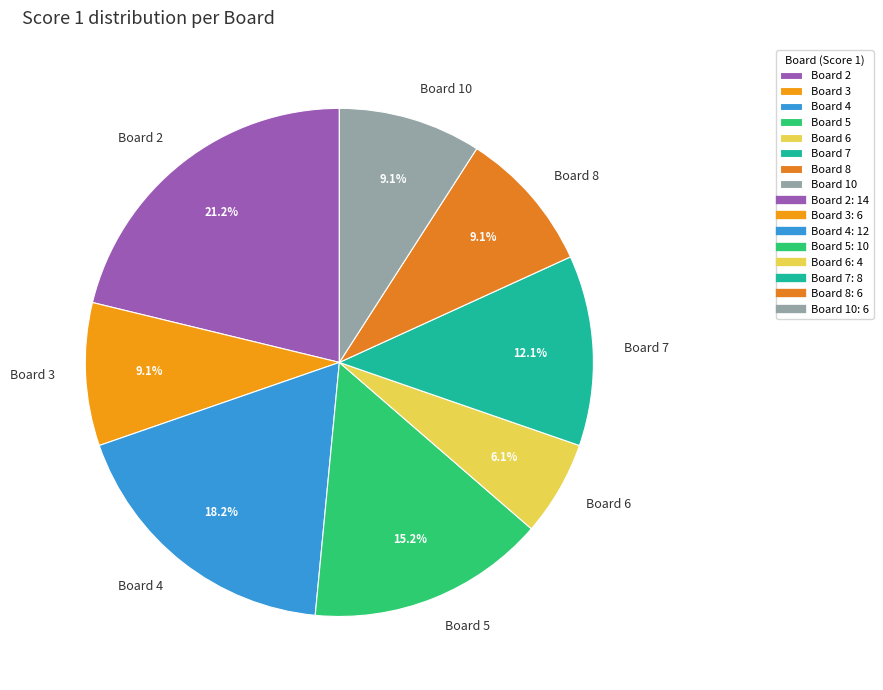

Is there any slice that represents more than half of the pie?

No